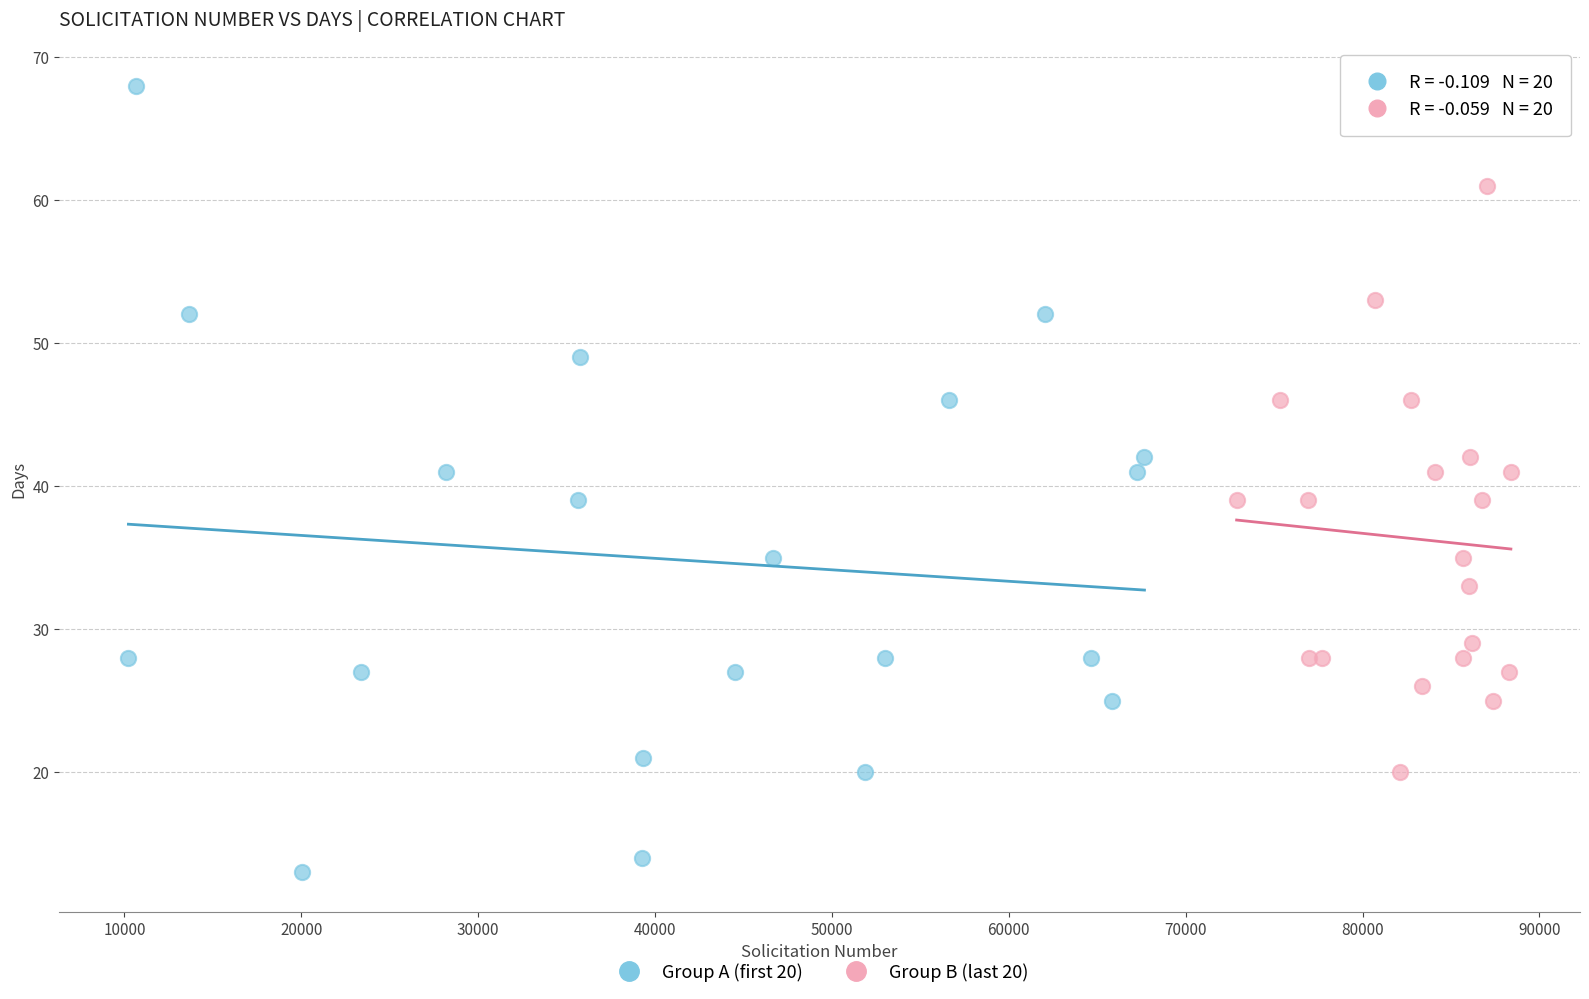

Which series contains the lowest Y value?

Group A (first 20)